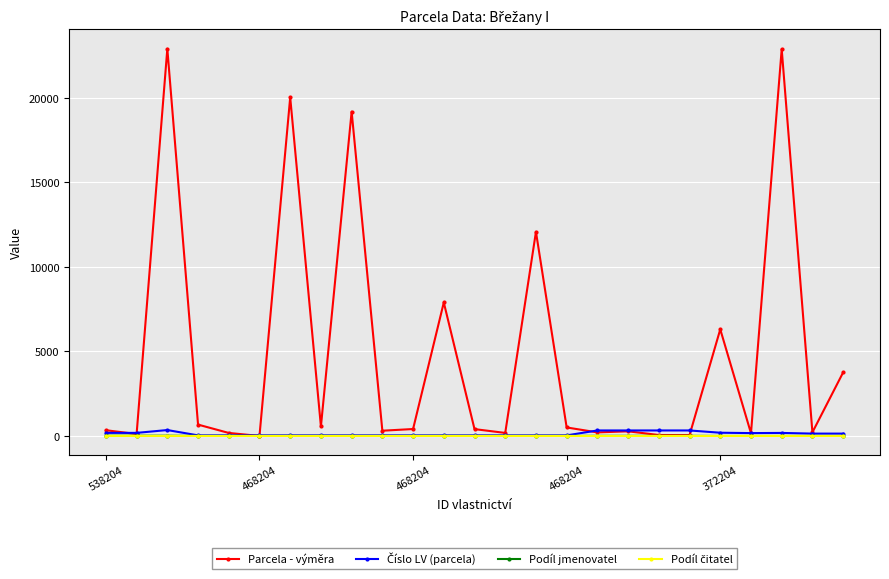

How many values in the Podíl jmenovatel series are below 3?

5